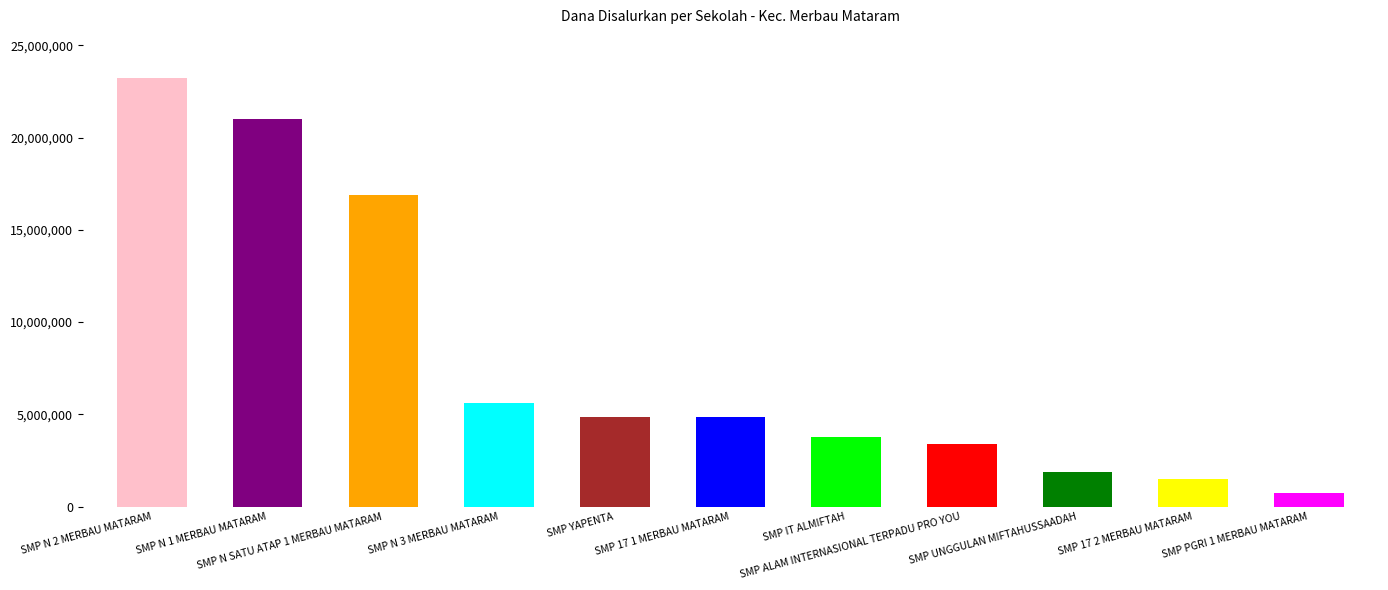

What is the difference between the maximum and minimum values?

22500000